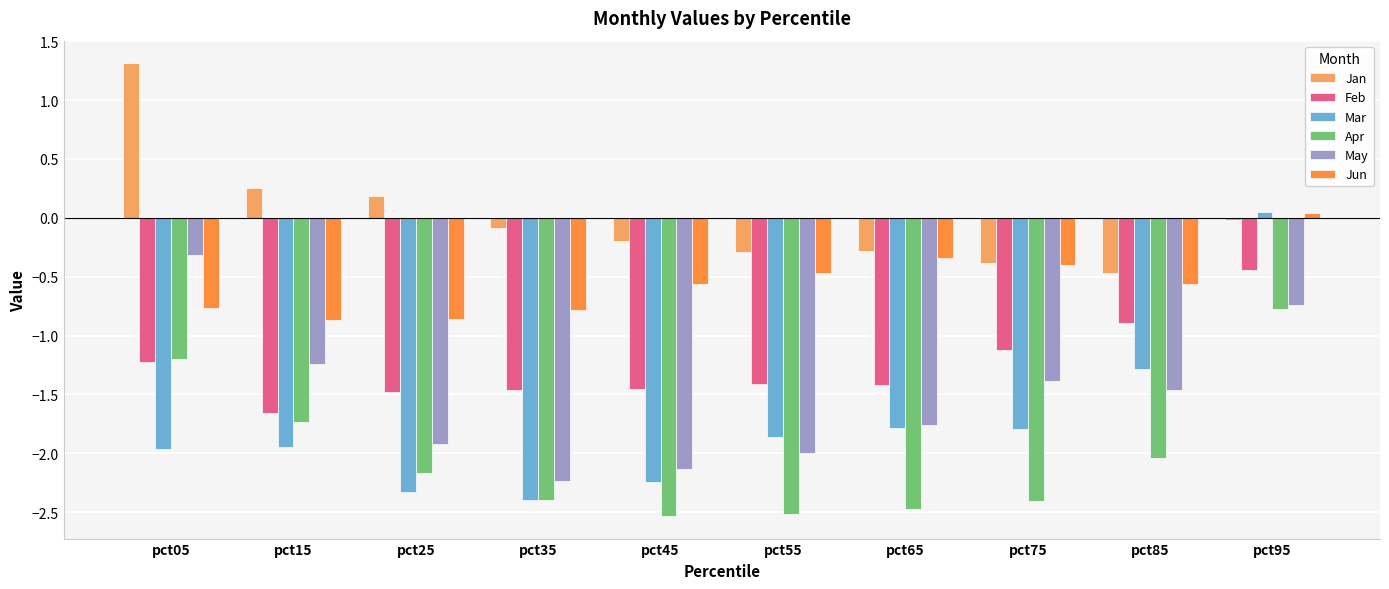

At which label does Jun first exceed 0?

pct95